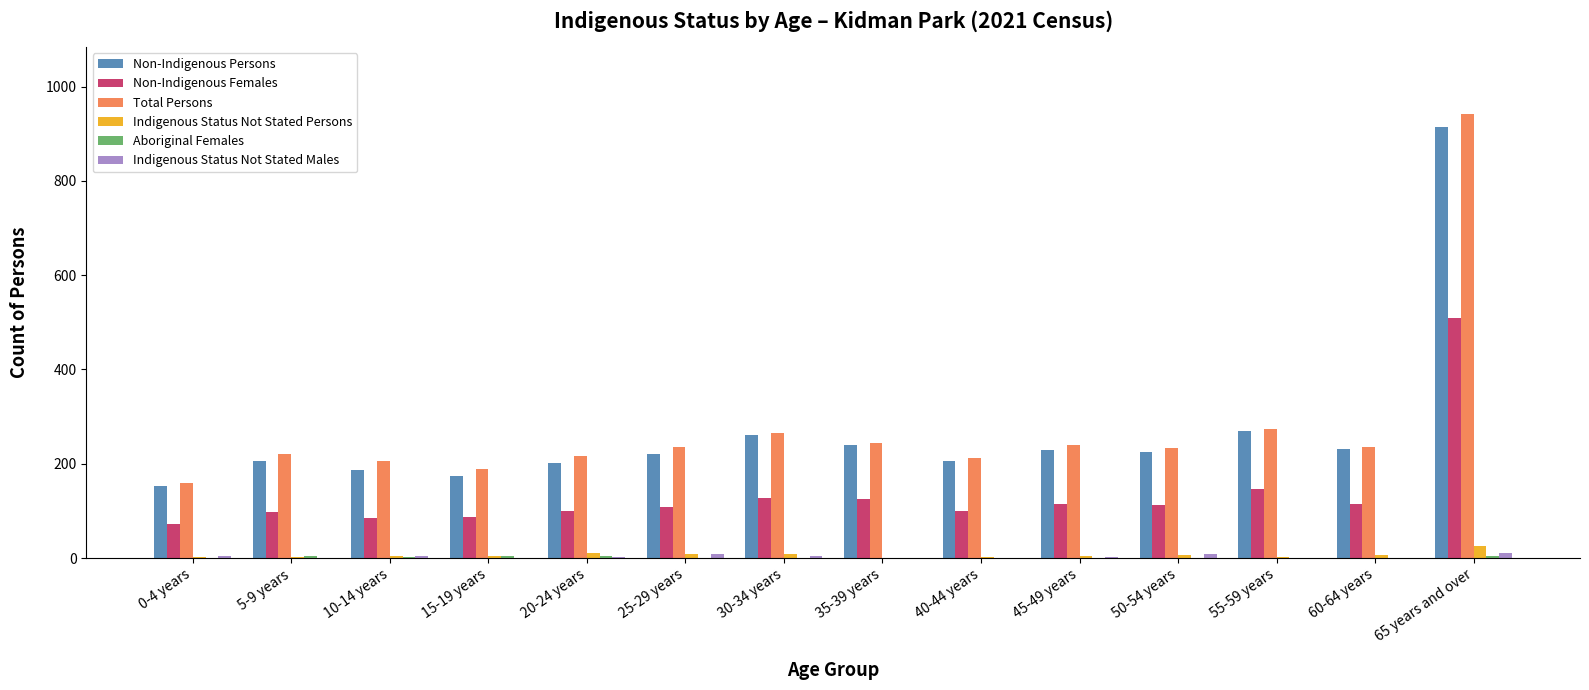

The Indigenous Status Not Stated Males series shows 0 at 35-39 years. True or false?

True